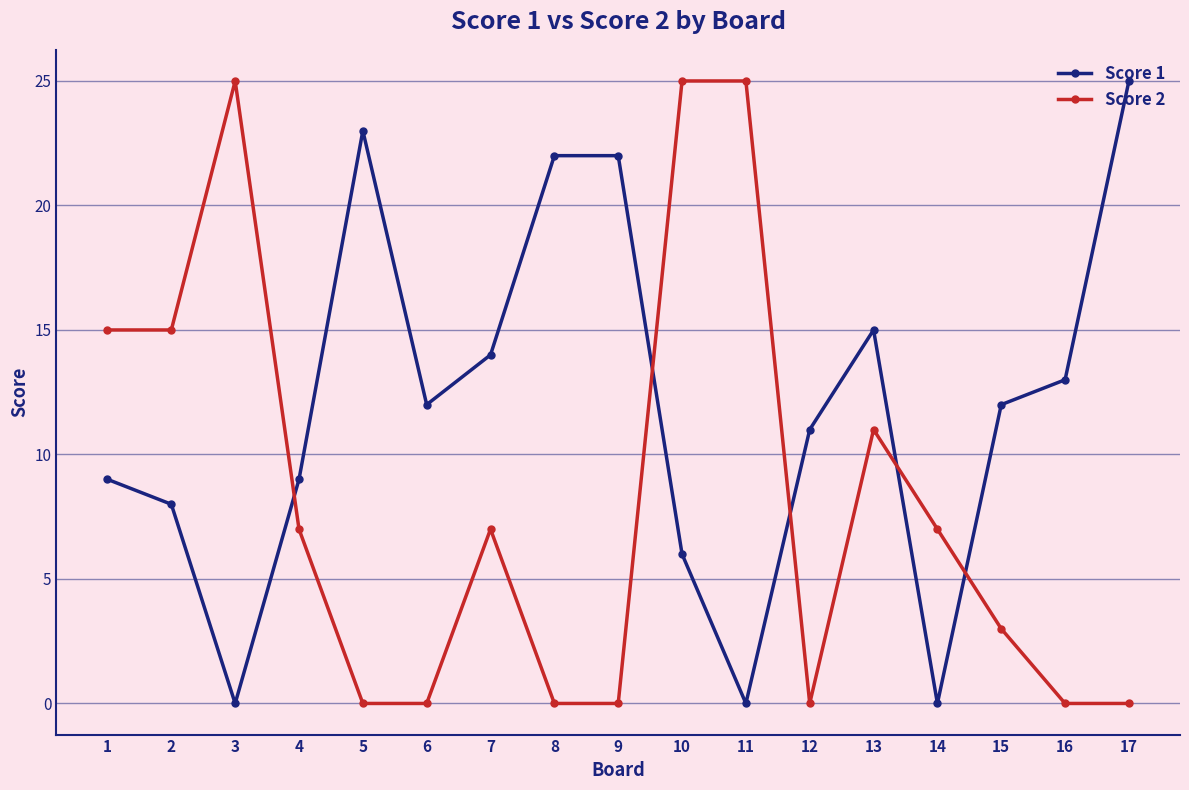

True or false: Score 1 and Score 2 intersect in this chart.

True